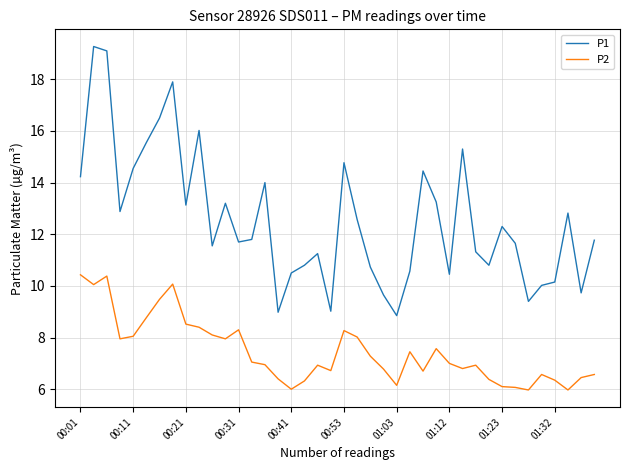

True or false: P2 and P1 cross at least once.

False